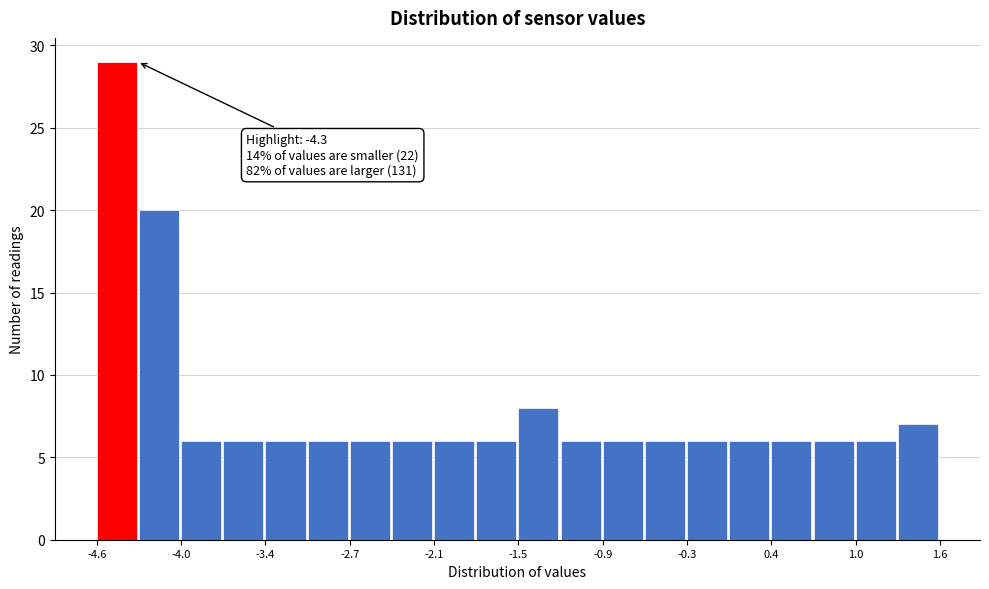

Around what value on the x-axis is the tallest bar? Give the approximate position of its centre, as read against the axis.

-4.5